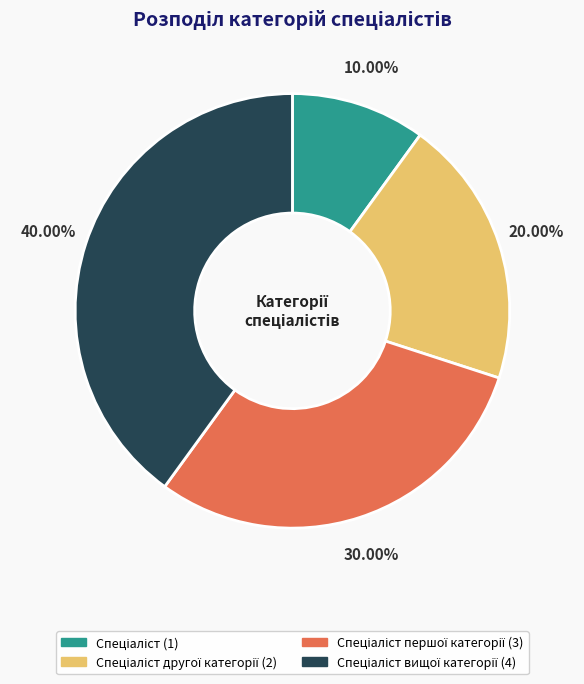

Is there a majority slice in this chart?

No